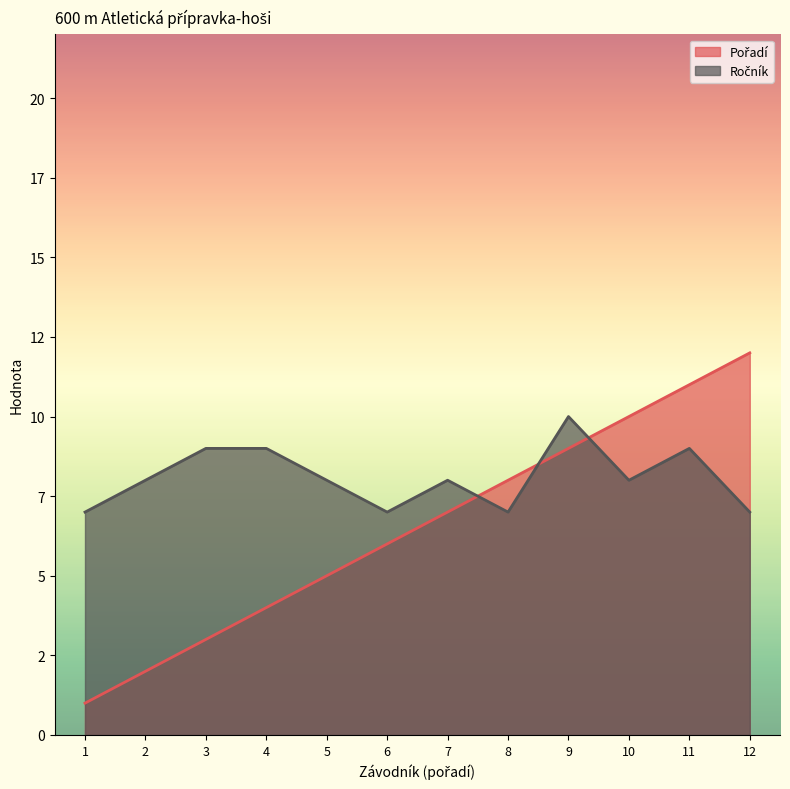

At how many categories does at least one series exceed 8?

6